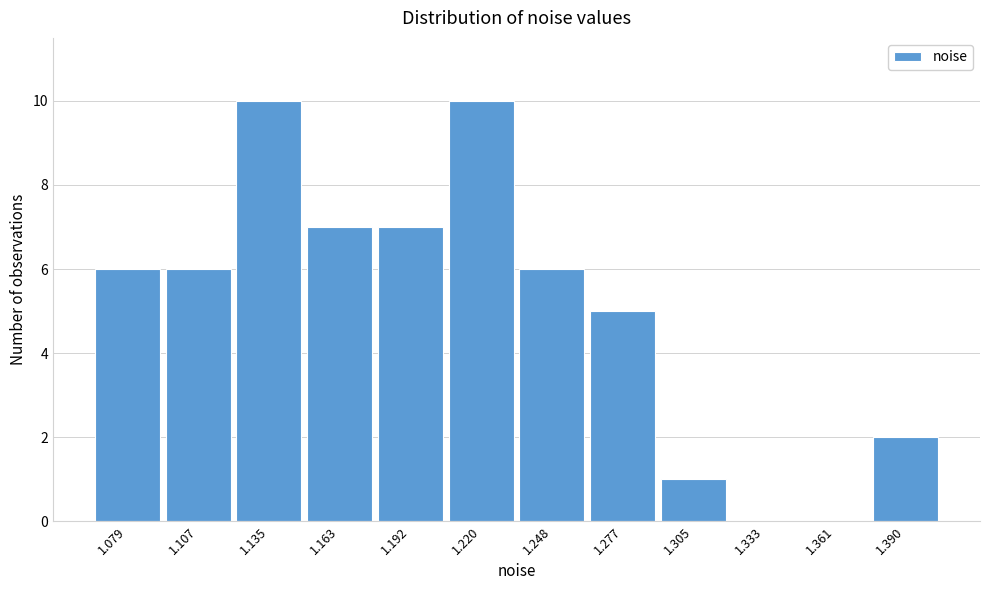

Reading left to right, transcribe this chart: for each bar, give the range it covers on the x-axis and its height. Neither the bar edges nor the heights are printed on the chart, so give them approximately, as read against the axes.

1.065 to 1.095: 6
1.095 to 1.120: 6
1.120 to 1.150: 10
1.150 to 1.180: 7
1.180 to 1.205: 7
1.205 to 1.235: 10
1.235 to 1.260: 6
1.260 to 1.290: 5
1.290 to 1.320: 1
1.320 to 1.345: 0
1.345 to 1.375: 0
1.375 to 1.405: 2